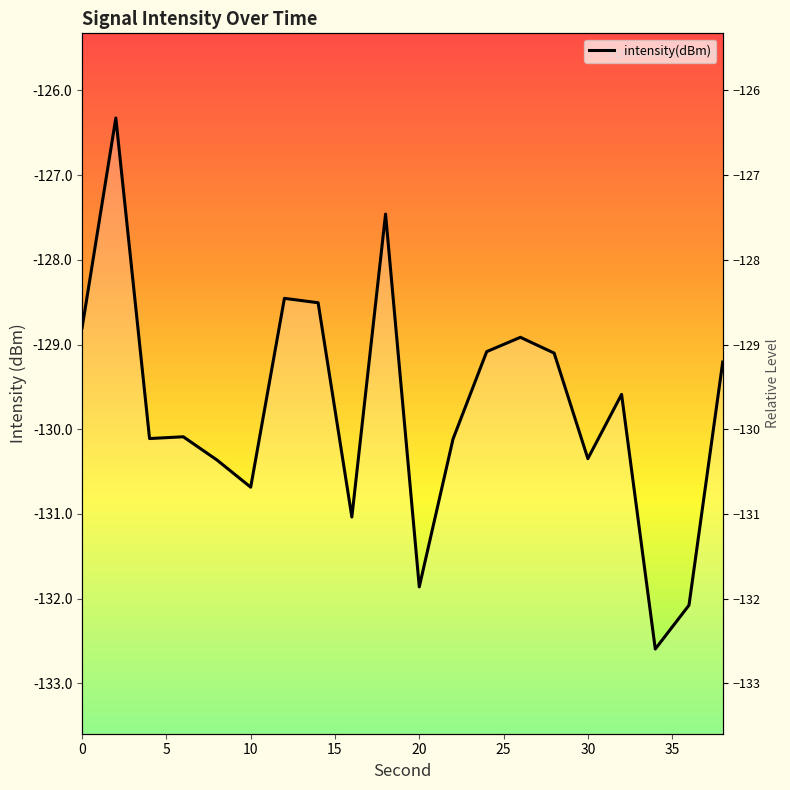

How many data points does each series have?

20